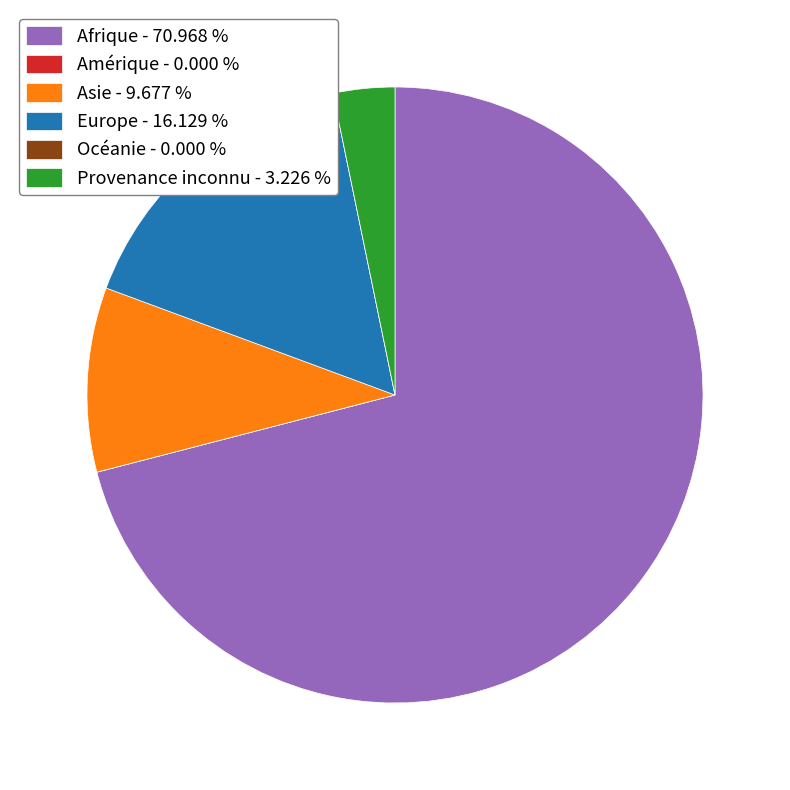

Between Afrique - 70.968 % and Europe - 16.129 %, which is larger?

Afrique - 70.968 %